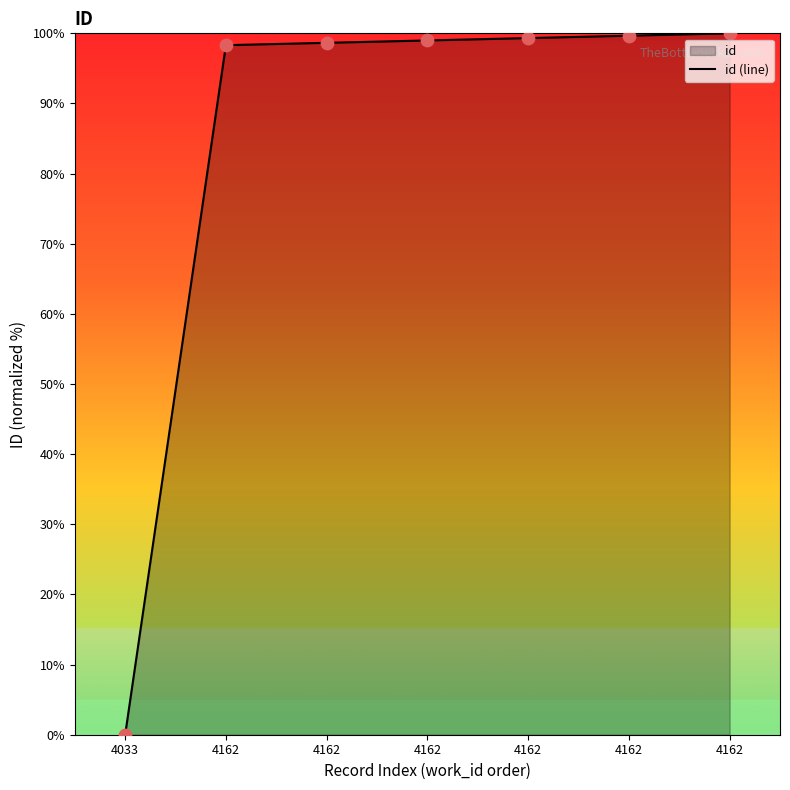

Approximately how many times larger is the value at 4162 compared to 4162?

1.0